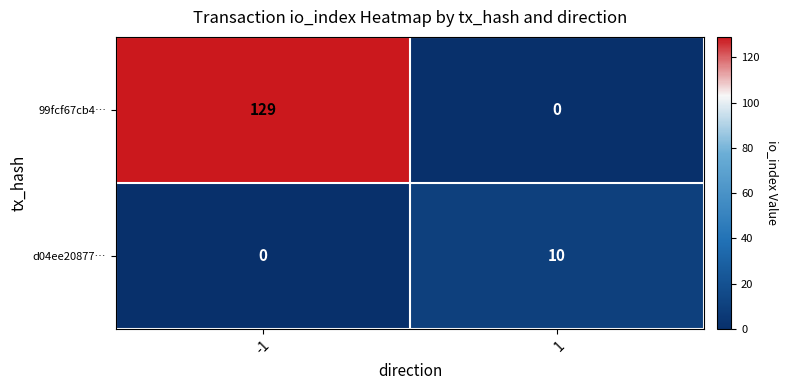

What is the sum of all d04ee20877… values?

10